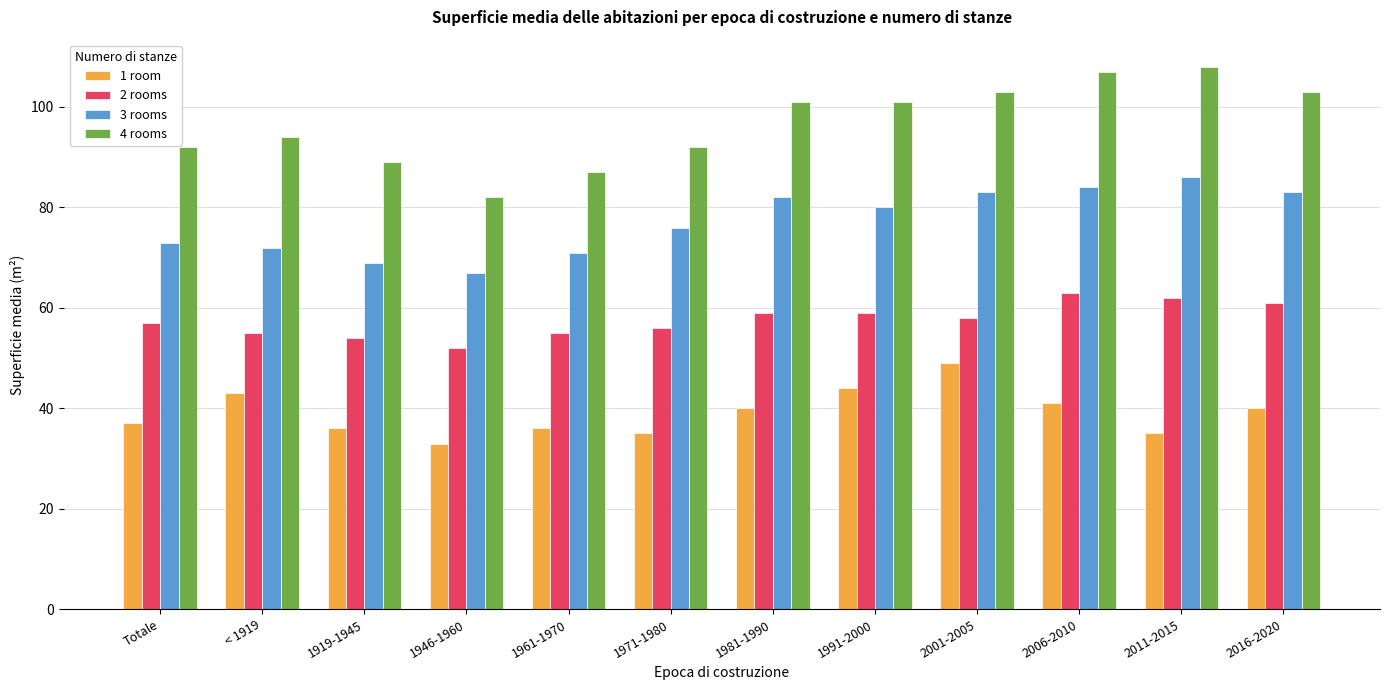

What is the value of the 3 rooms bar at the 6th from the left?

76